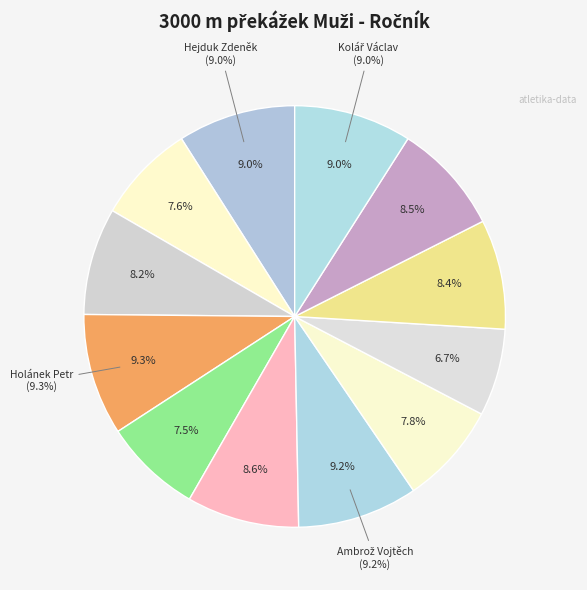

Is it true that Ambrož Vojtěch is 9% of the pie?

True